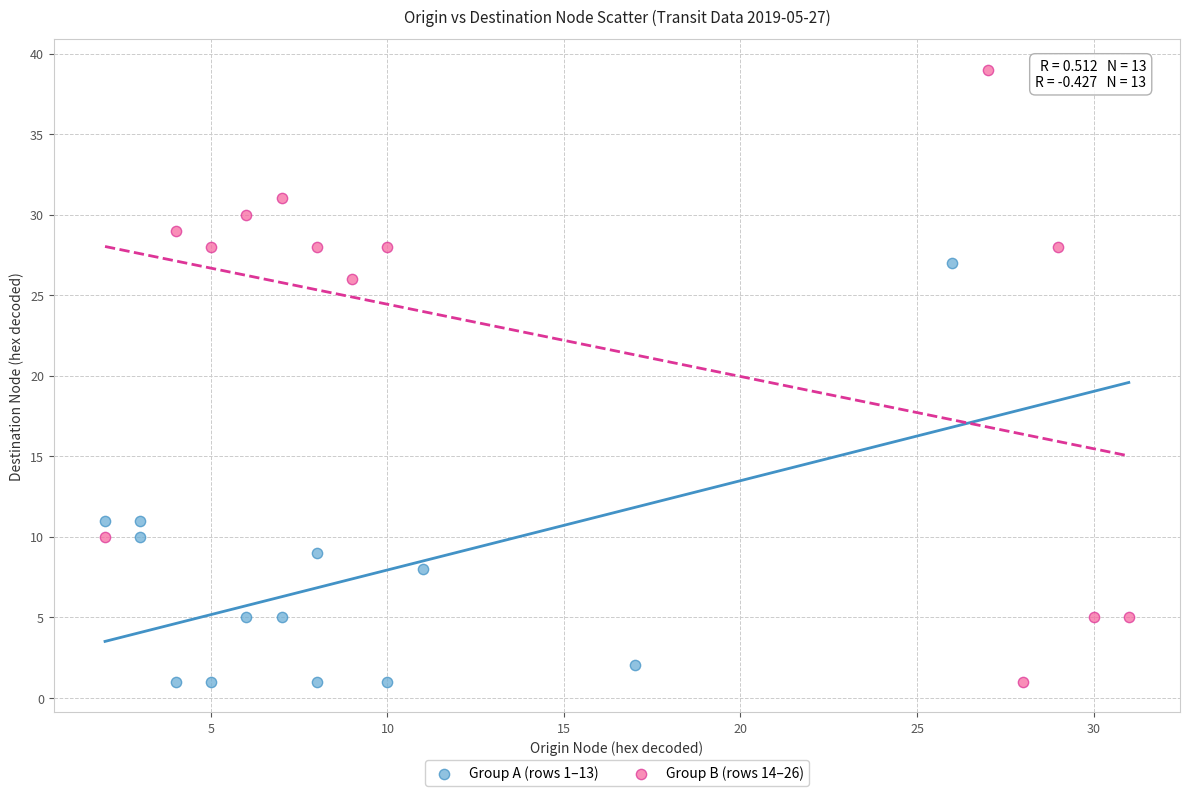

Which series has the largest Y range (max minus min)?

Group B (rows 14–26)